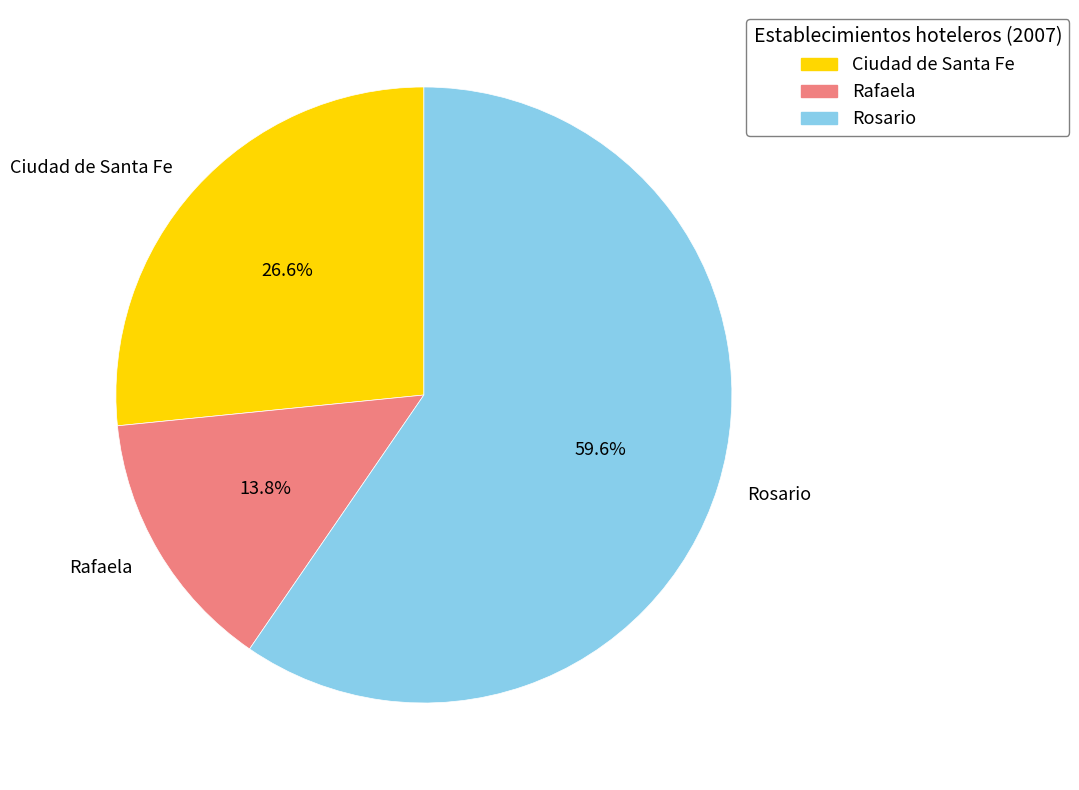

Is there any slice that represents more than half of the pie?

Yes